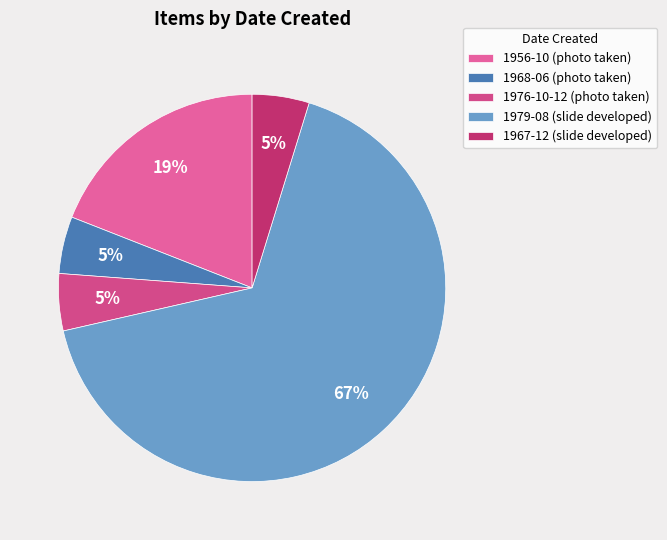

The 1968-06 (photo taken) slice represents 1% of the pie. True or false?

False